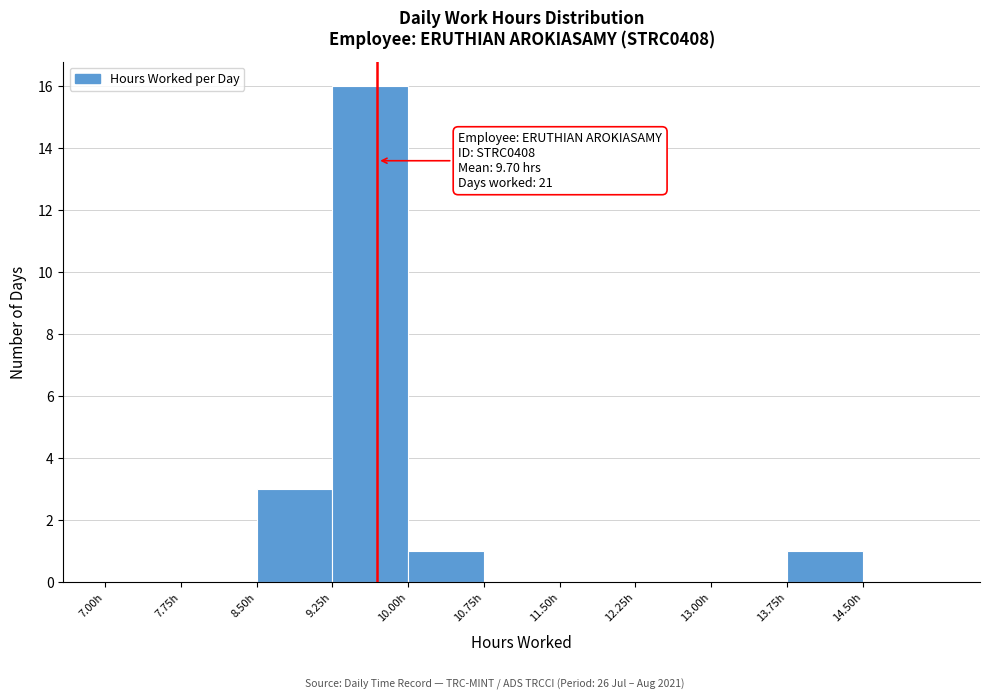

Over which range of the x-axis is the bar tallest?

9.25 to 10.00